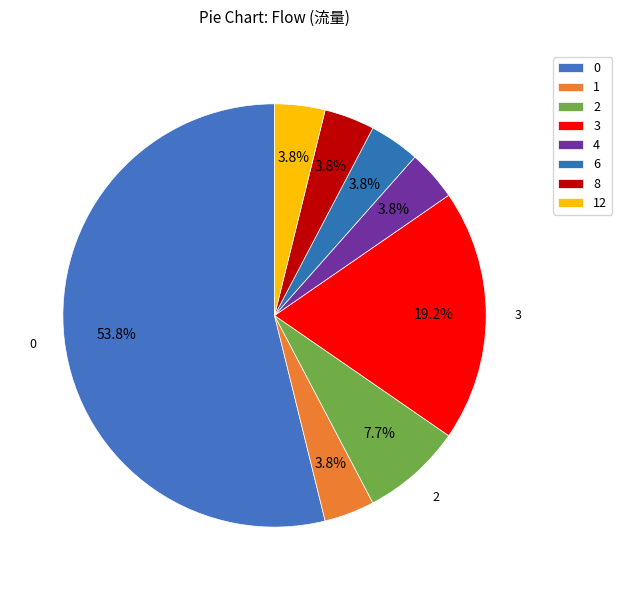

Is it true that 6 is 4% of the pie?

True